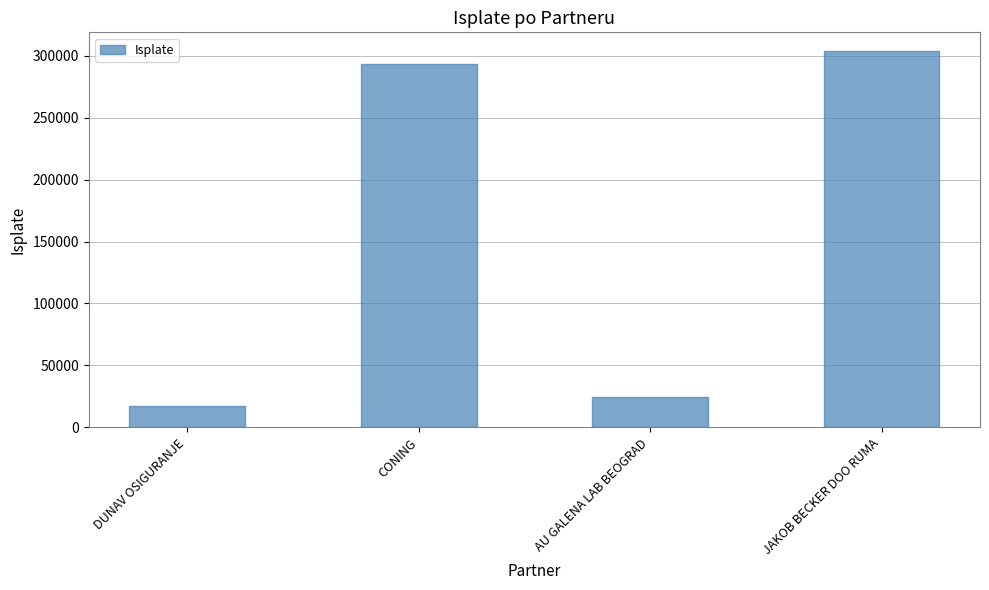

What is the difference between the second highest and minimum values?

276212